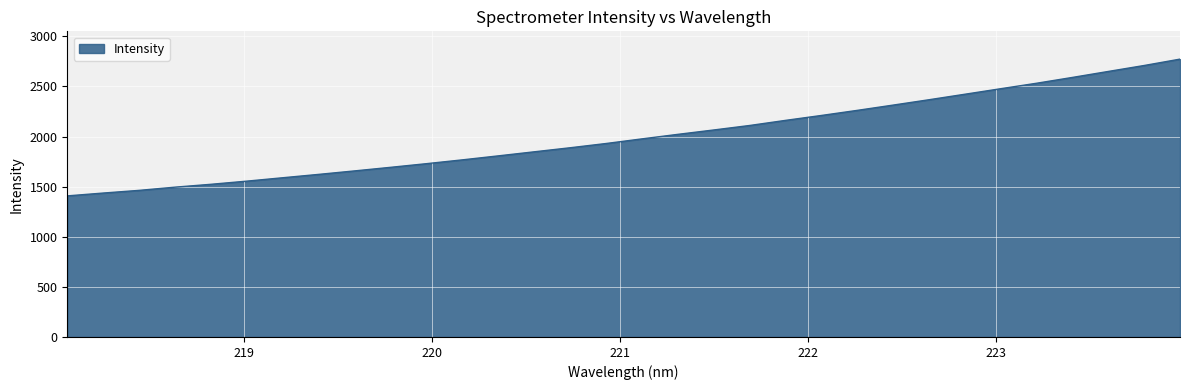

How many lines are shown in the chart?

1